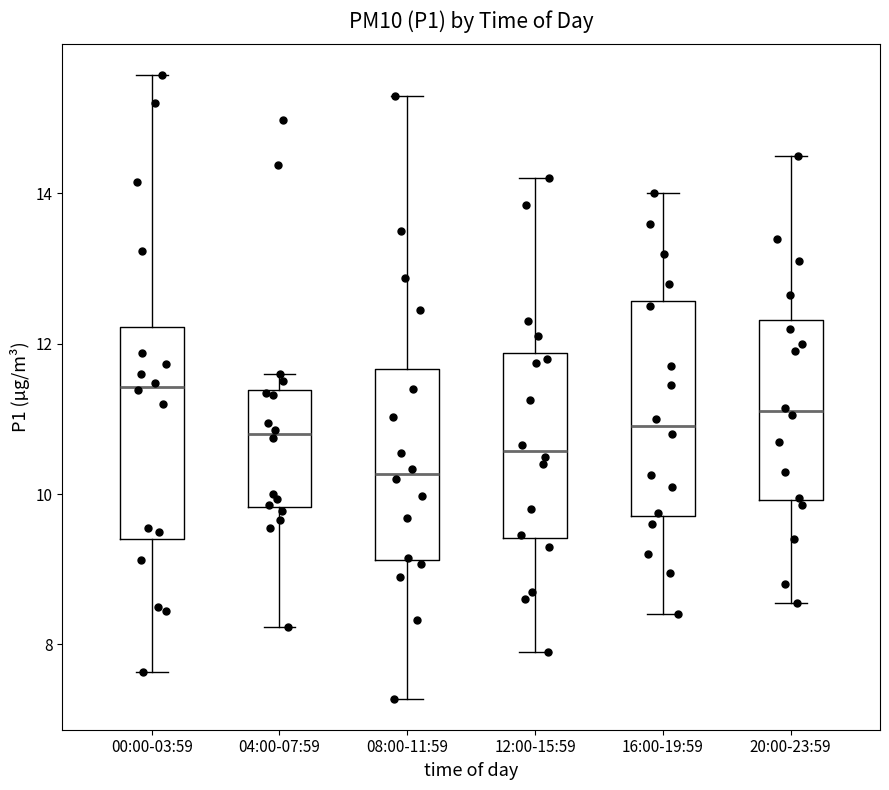

Reading left to right, transcribe this box plot: for each box, give where its median line is, the range the box spans, and where its two whiskers end, as read against the y-axis. The values are not printed on the chart, so give them approximately, as read against the axis.

00:00-03:59: median 11.4, box 9.4 to 12.2, whiskers 7.6 to 15.6
04:00-07:59: median 10.8, box 9.8 to 11.4, whiskers 8.2 to 11.6
08:00-11:59: median 10.2, box 9.2 to 11.6, whiskers 7.2 to 15.4
12:00-15:59: median 10.6, box 9.4 to 11.8, whiskers 8.0 to 14.2
16:00-19:59: median 11.0, box 9.8 to 12.6, whiskers 8.4 to 14.0
20:00-23:59: median 11.2, box 10.0 to 12.4, whiskers 8.6 to 14.6